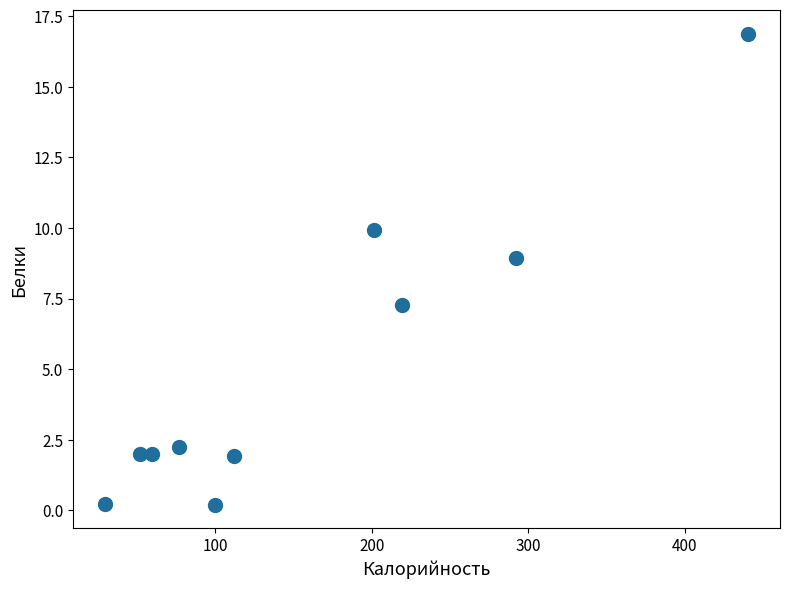

What is the range of Y values (max minus min)?

16.7